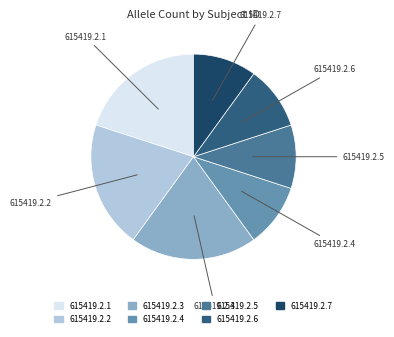

Is it true that 615419.2.3 is 31% of the pie?

False